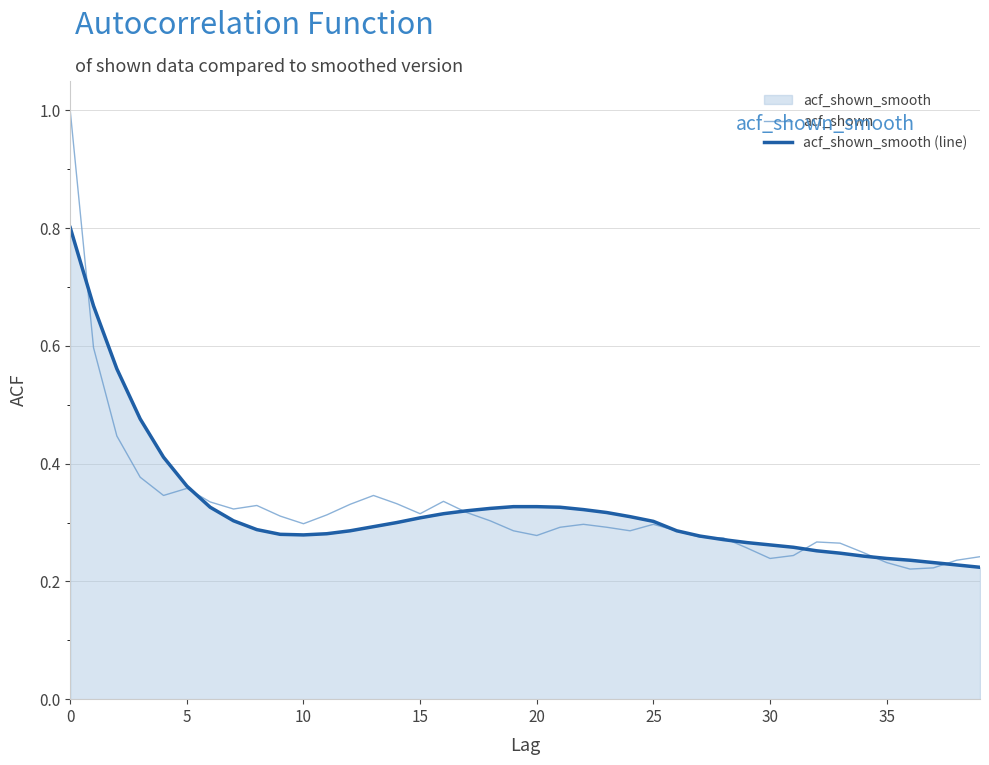

What is the total value across all series at 32?

0.5